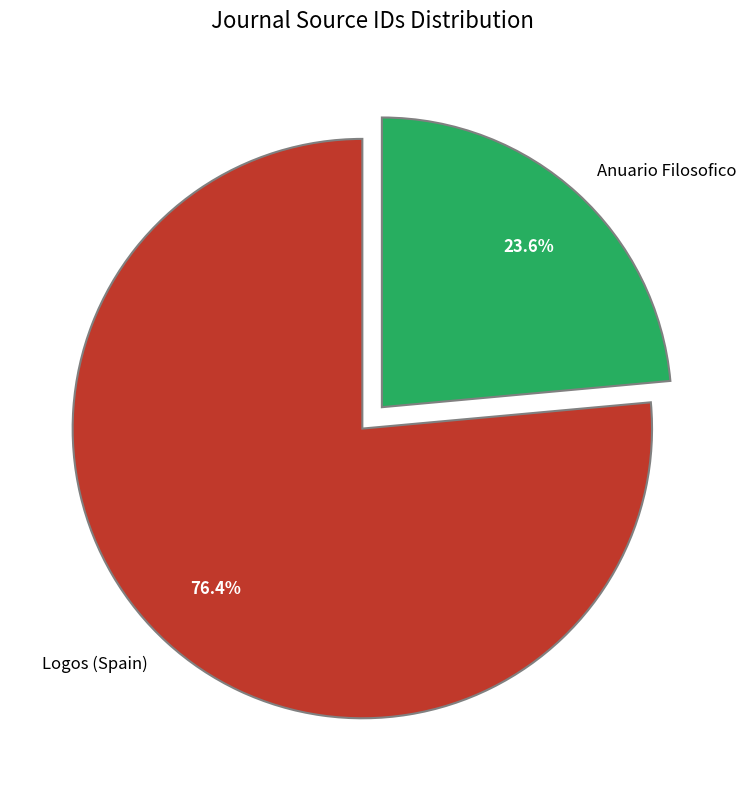

What is the ratio of the value at Logos (Spain) to the value at Anuario Filosofico?

3.2